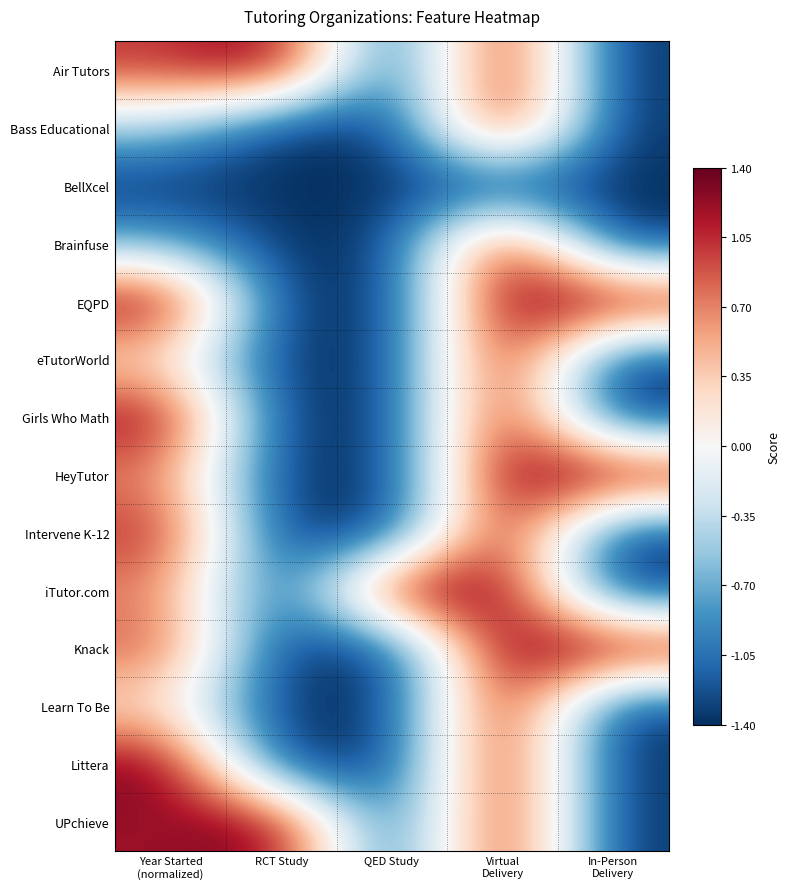

Reading right to left, what are all the values shown in this chart?

Air Tutors: In-Person
Delivery=-1.4	Virtual
Delivery=1.4	QED Study=-1.4	RCT Study=1.4	Year Started
(normalized)=1.0
Bass Educational: In-Person
Delivery=-1.4	Virtual
Delivery=1.4	QED Study=-1.4	RCT Study=-1.4	Year Started
(normalized)=-0.5
BellXcel: In-Person
Delivery=-1.4	Virtual
Delivery=-1.4	QED Study=-1.4	RCT Study=-1.4	Year Started
(normalized)=-1.4
Brainfuse: In-Person
Delivery=-1.4	Virtual
Delivery=1.4	QED Study=-1.4	RCT Study=-1.4	Year Started
(normalized)=-0.7
EQPD: In-Person
Delivery=1.4	Virtual
Delivery=1.4	QED Study=-1.4	RCT Study=-1.4	Year Started
(normalized)=1.4
eTutorWorld: In-Person
Delivery=-1.4	Virtual
Delivery=1.4	QED Study=-1.4	RCT Study=-1.4	Year Started
(normalized)=0.2
Girls Who Math: In-Person
Delivery=-1.4	Virtual
Delivery=1.4	QED Study=-1.4	RCT Study=-1.4	Year Started
(normalized)=1.3
HeyTutor: In-Person
Delivery=1.4	Virtual
Delivery=1.4	QED Study=-1.4	RCT Study=-1.4	Year Started
(normalized)=0.7
Intervene K-12: In-Person
Delivery=-1.4	Virtual
Delivery=1.4	QED Study=-1.4	RCT Study=-1.4	Year Started
(normalized)=1.1
iTutor.com: In-Person
Delivery=-1.4	Virtual
Delivery=1.4	QED Study=1.4	RCT Study=-1.4	Year Started
(normalized)=0.7
Knack: In-Person
Delivery=1.4	Virtual
Delivery=1.4	QED Study=-1.4	RCT Study=-1.4	Year Started
(normalized)=0.9
Learn To Be: In-Person
Delivery=-1.4	Virtual
Delivery=1.4	QED Study=-1.4	RCT Study=-1.4	Year Started
(normalized)=0.2
Littera: In-Person
Delivery=-1.4	Virtual
Delivery=1.4	QED Study=-1.4	RCT Study=-1.4	Year Started
(normalized)=1.4
UPchieve: In-Person
Delivery=-1.4	Virtual
Delivery=1.4	QED Study=-1.4	RCT Study=1.4	Year Started
(normalized)=1.2